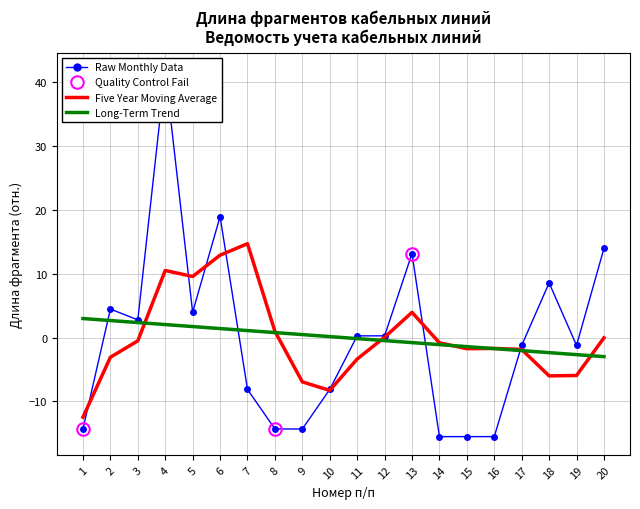

Where is Long-Term Trend nearest to the value 0?

10